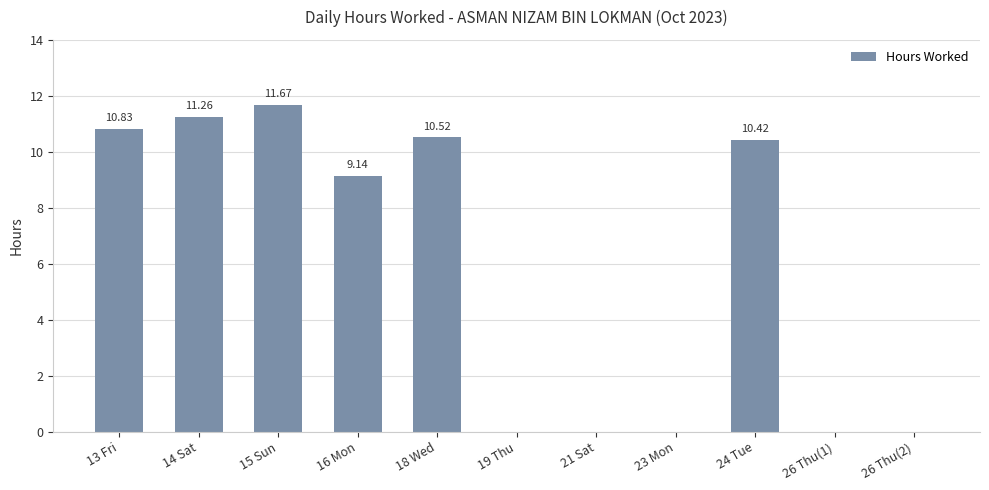

Where does the data first go above 9?

13 Fri